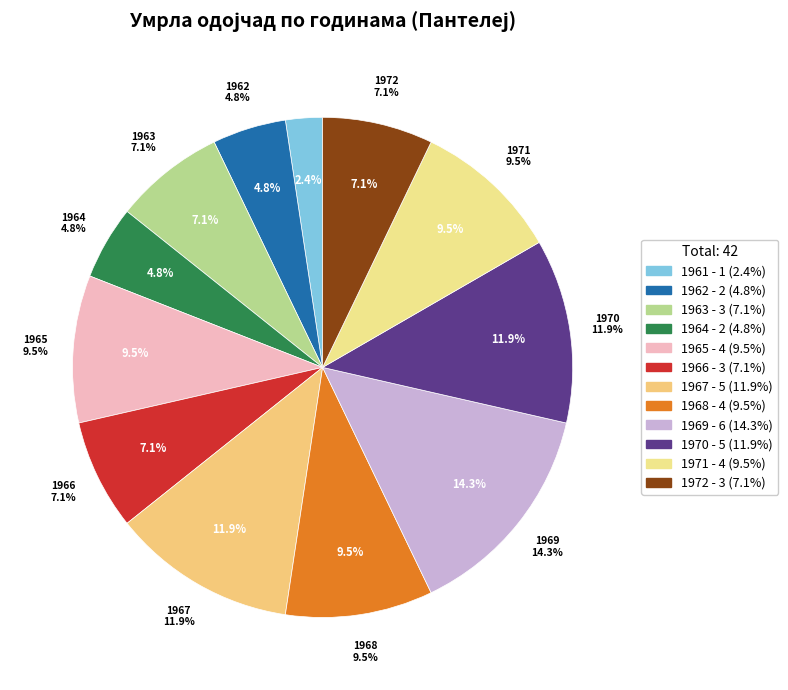

What percentage is the 1966 slice, to the nearest percent?

7%